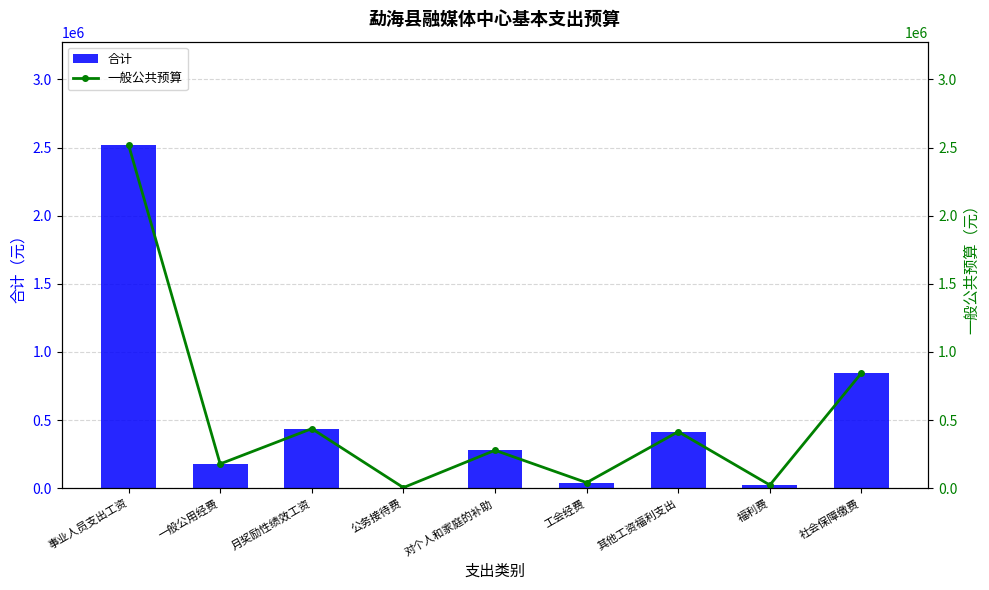

Which series has the largest total across all categories?

合计